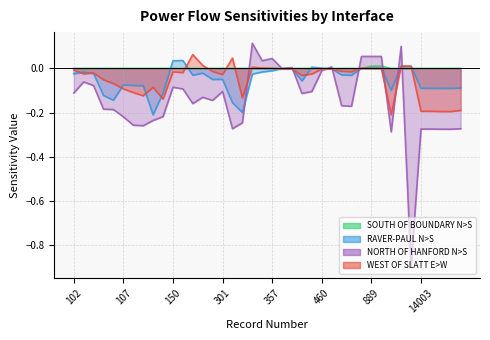

The value of SOUTH OF BOUNDARY N>S at 301 is 0.0. True or false?

True